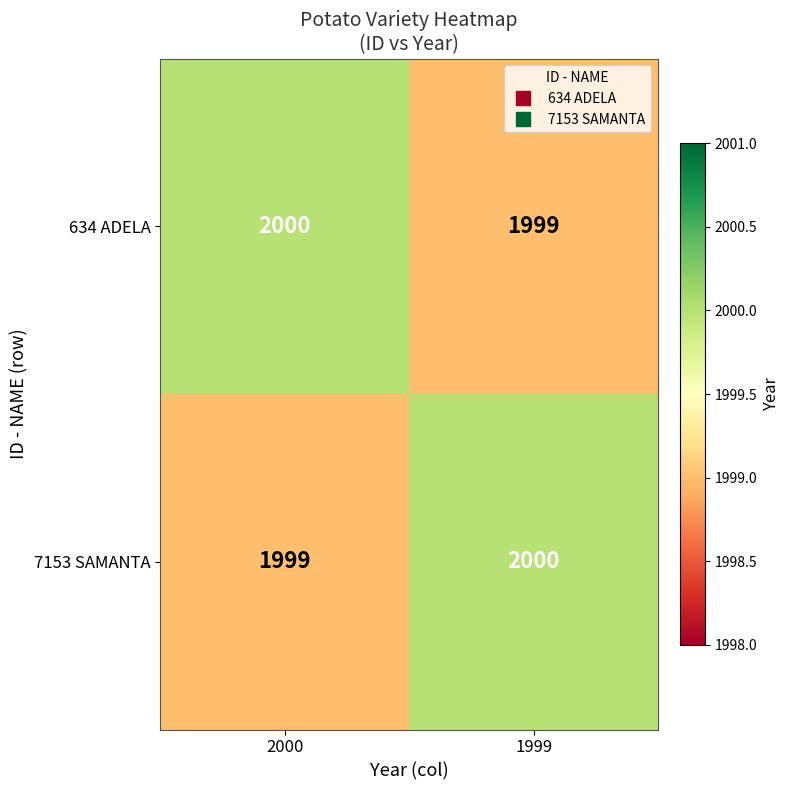

What is the smallest value displayed?

1999